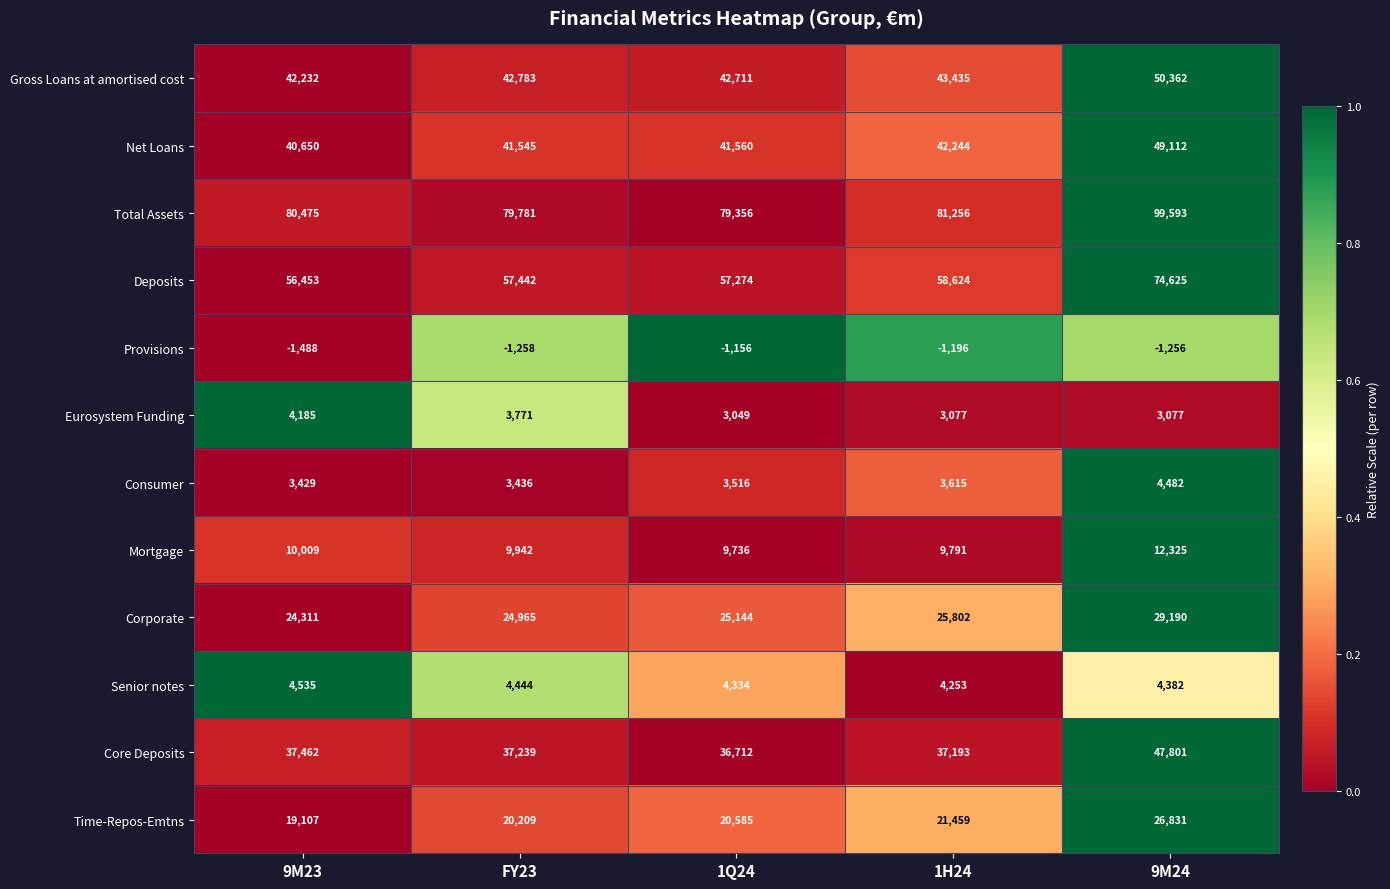

List the series in order of their peak value, highest first.

Total Assets, Deposits, Gross Loans at amortised cost, Net Loans, Core Deposits, Corporate, Time-Repos-Emtns, Mortgage, Senior notes, Consumer, Eurosystem Funding, Provisions